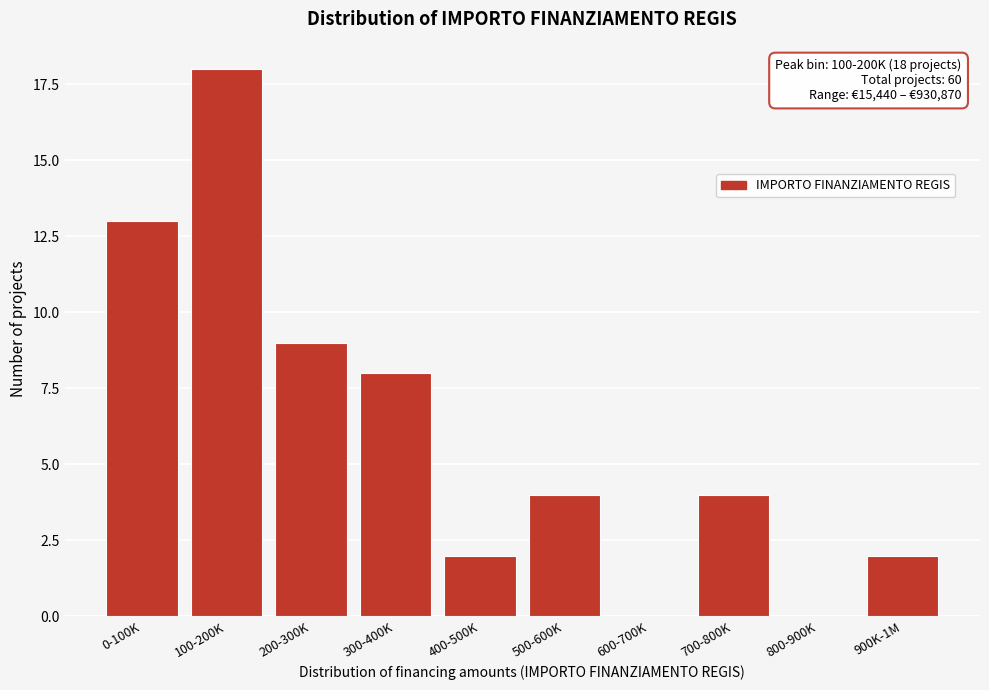

Reading right to left, list all the values displayed in this chart.

900K-1M=2	800-900K=0	700-800K=4	600-700K=0	500-600K=4	400-500K=2	300-400K=8	200-300K=9	100-200K=18	0-100K=13